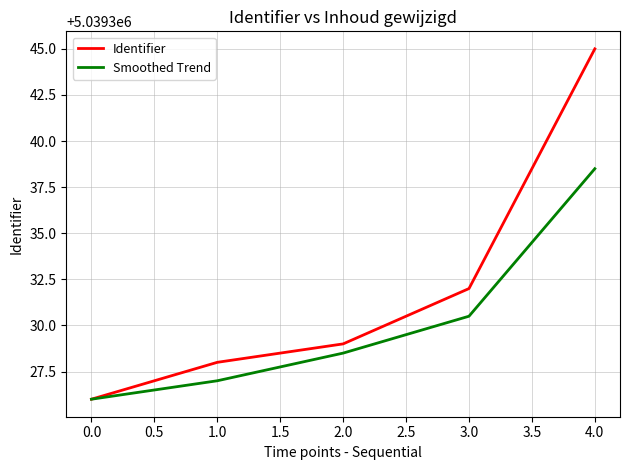

What is the difference between the maximum and second lowest values in the Smoothed Trend series?

11.5